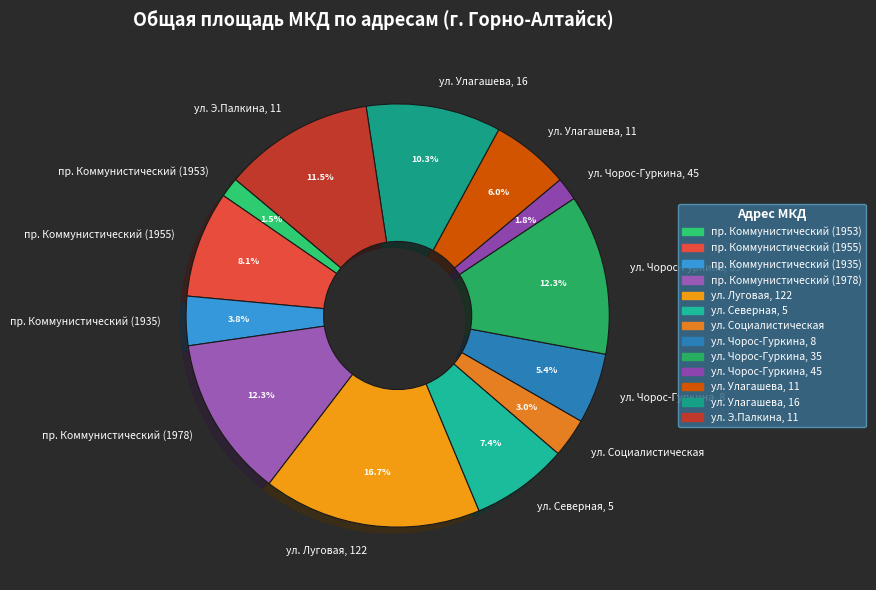

How much of the chart is everything except пр. Коммунистический (1978)?

87.7%